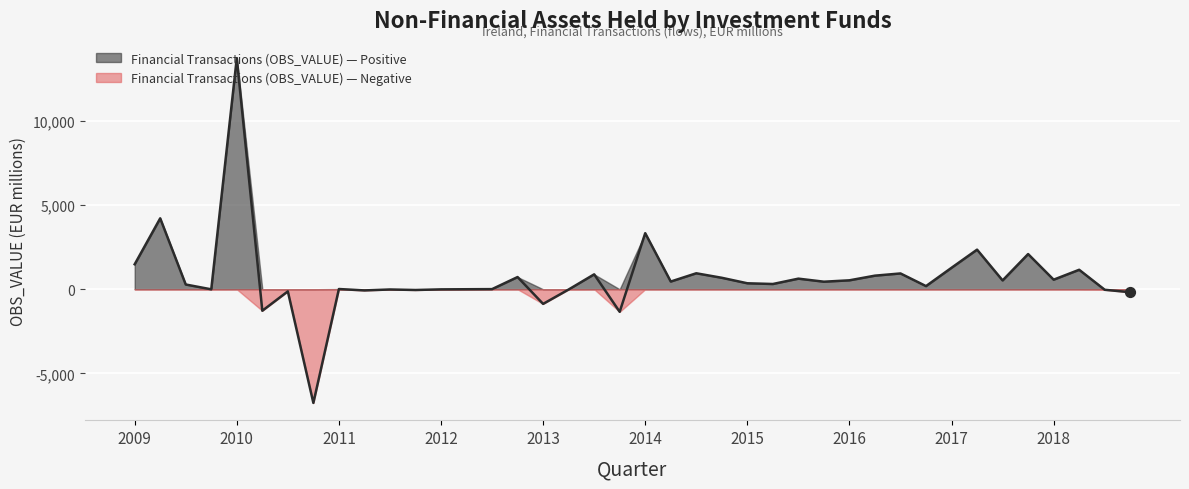

What is the change in value from 2009-Q3 to 2011-Q1?

-268